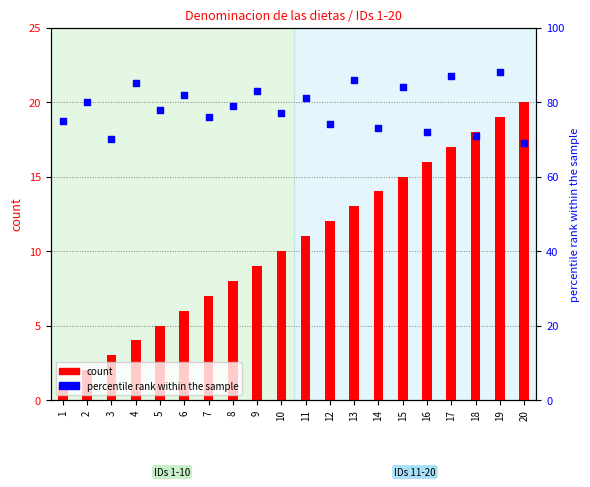

What are all the series names shown in the legend?

count, percentile rank within the sample